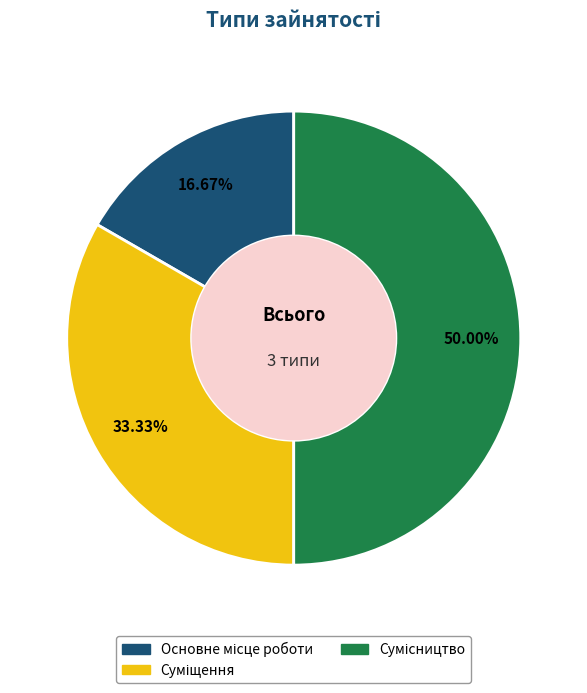

Count the number of slices in the pie.

3